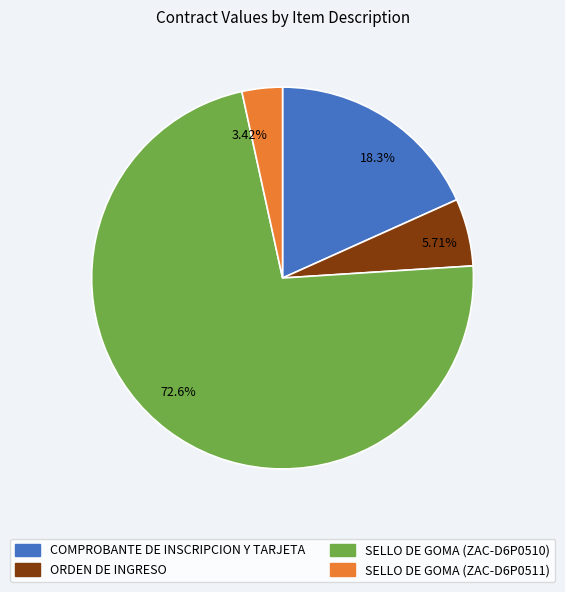

Does any single category account for the majority?

Yes